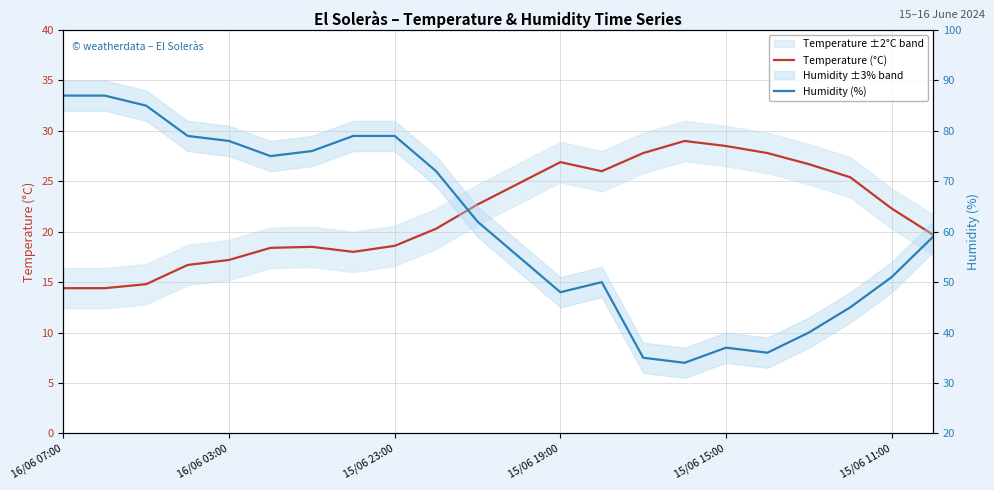

True or false: Humidity (%) has a value of 47.8 at 17.

False